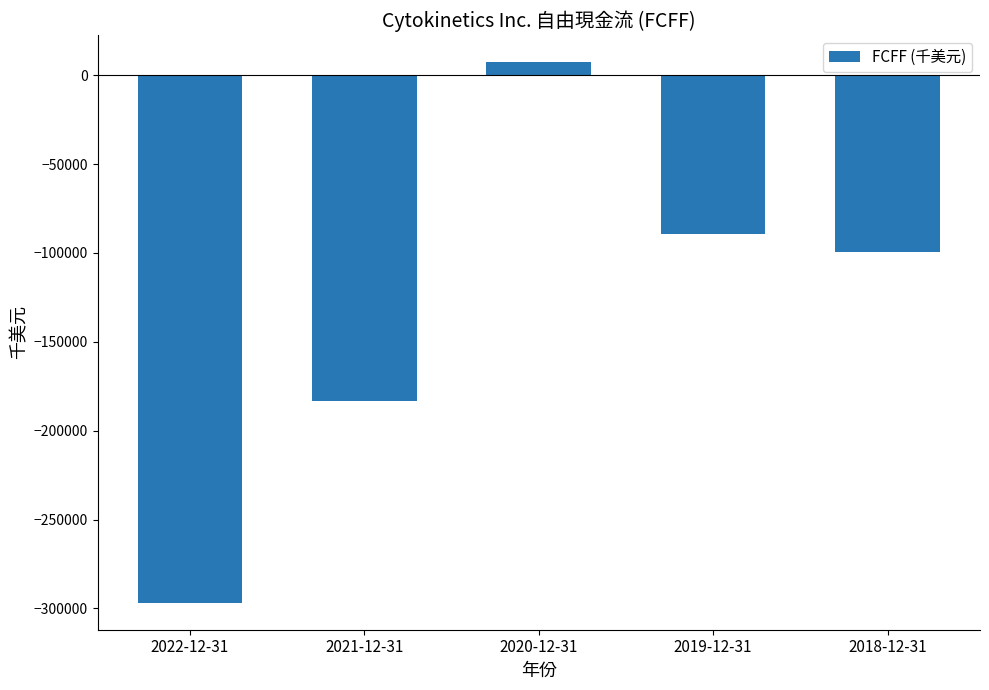

What is the value of the 4th bar from the left?

-89467